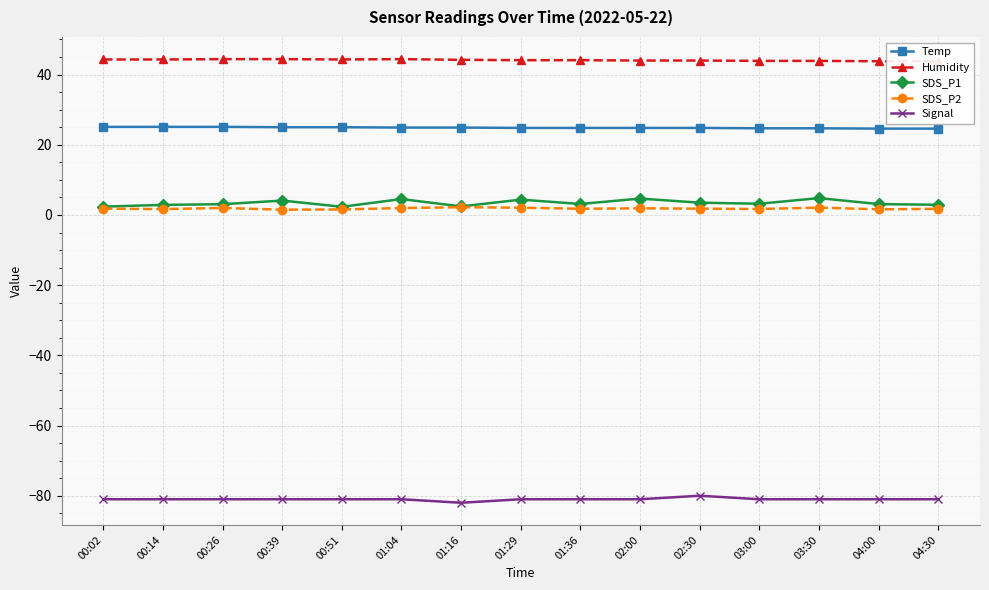

Is this an area chart (filled region under the line)?

No